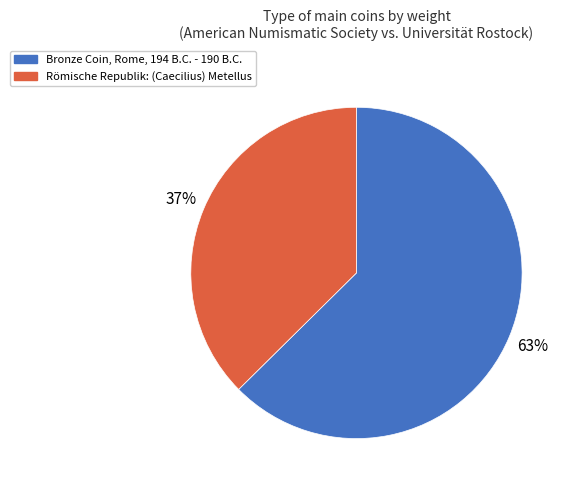

Count the number of slices in the pie.

2